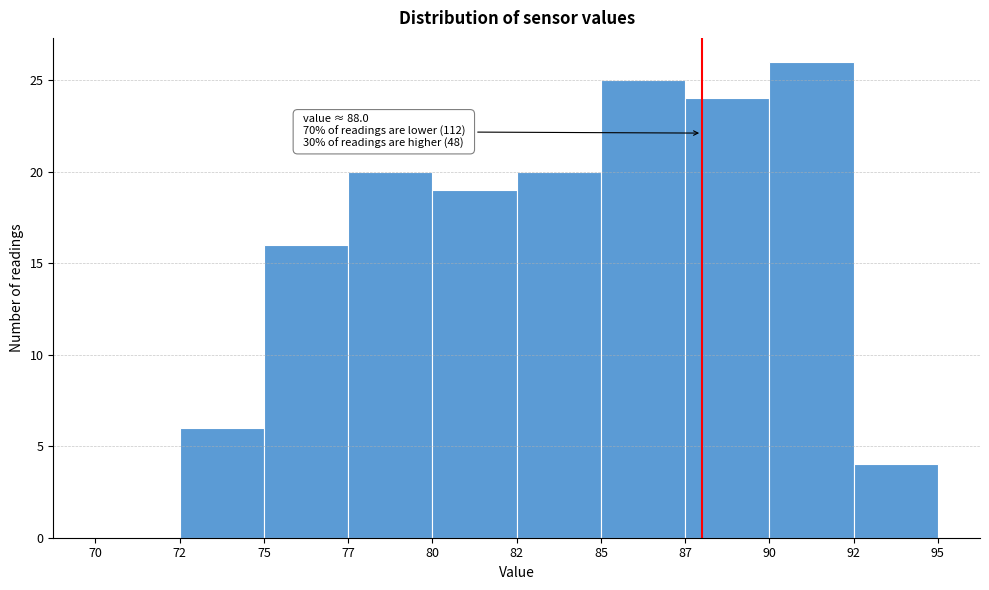

Reading right to left, list all the values displayed in this chart.

92=4	90=26	87=24	85=25	82=20	80=19	77=20	75=16	72=6	70=0